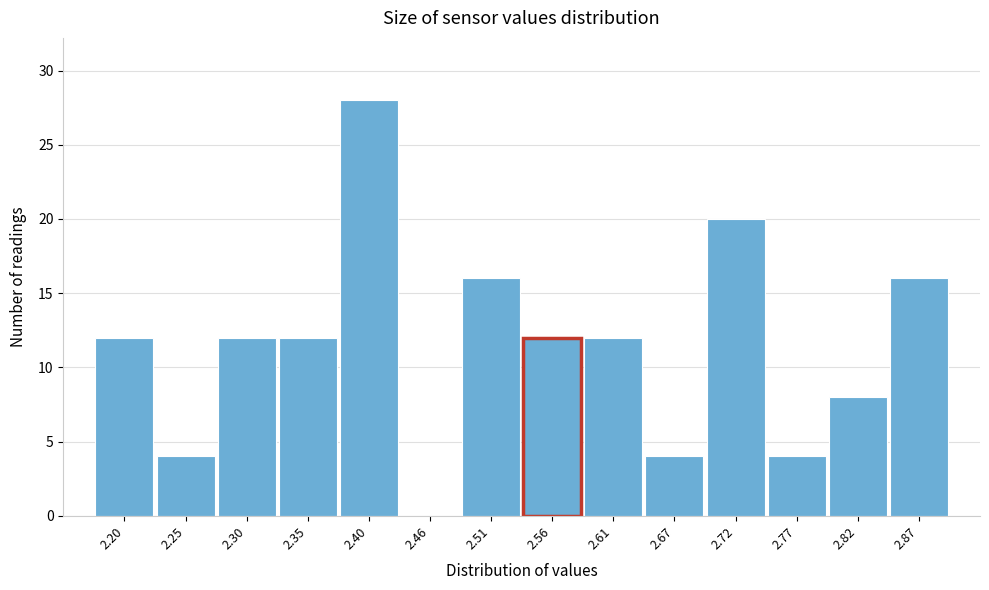

Reading left to right, transcribe this chart: for each bar, give the range it covers on the x-axis and its height. Neither the bar edges nor the heights are printed on the chart, so give them approximately, as read against the axes.

2.17 to 2.22: 12
2.22 to 2.27: 4
2.27 to 2.33: 12
2.33 to 2.38: 12
2.38 to 2.43: 28
2.43 to 2.48: 0
2.48 to 2.54: 16
2.54 to 2.59: 12
2.59 to 2.64: 12
2.64 to 2.69: 4
2.69 to 2.74: 20
2.74 to 2.80: 4
2.80 to 2.85: 8
2.85 to 2.90: 16